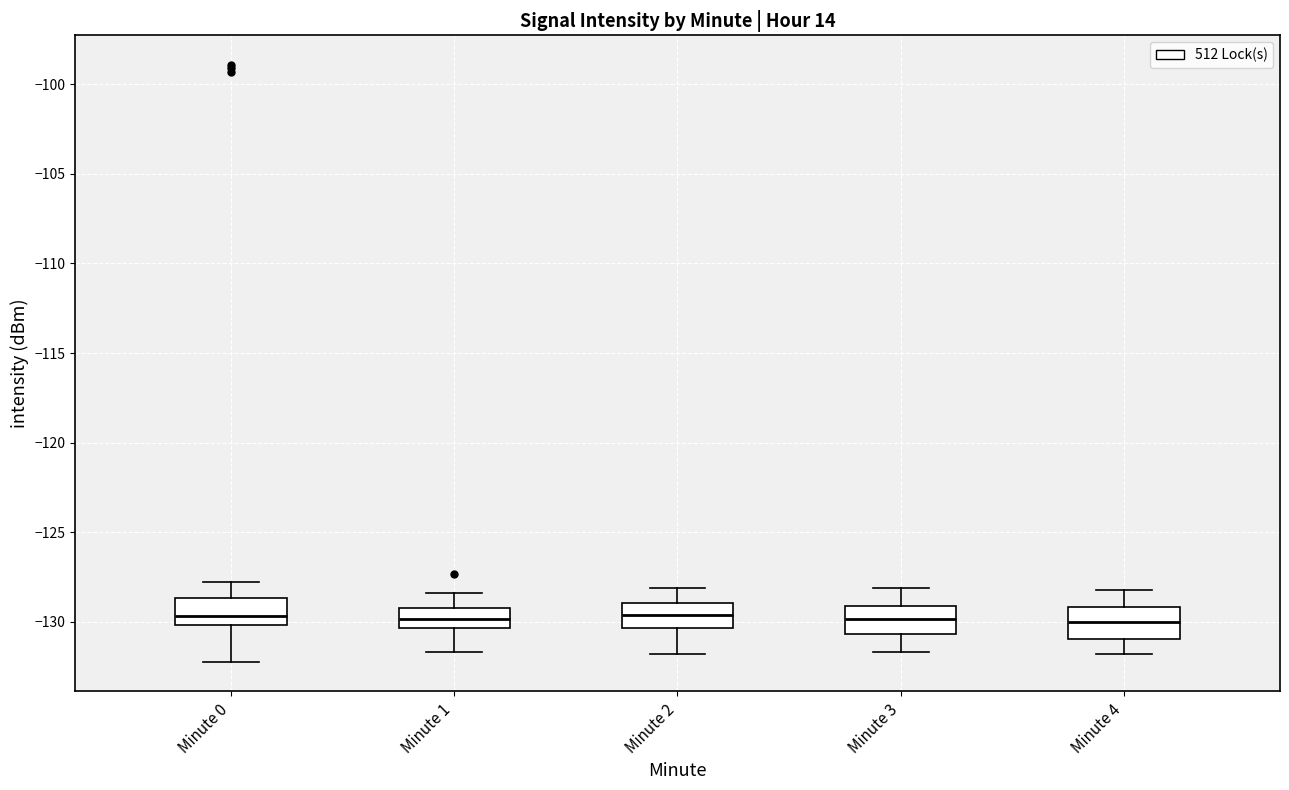

Reading left to right, transcribe this box plot: for each box, give where its median line is, the range the box spans, and where its two whiskers end, as read against the y-axis. The values are not printed on the chart, so give them approximately, as read against the axis.

Minute 0: median -129.5, box -130.0 to -128.5, whiskers -132.0 to -128.0
Minute 1: median -130.0, box -130.5 to -129.0, whiskers -131.5 to -128.5
Minute 2: median -129.5, box -130.5 to -129.0, whiskers -132.0 to -128.0
Minute 3: median -130.0, box -130.5 to -129.0, whiskers -131.5 to -128.0
Minute 4: median -130.0, box -131.0 to -129.0, whiskers -132.0 to -128.0